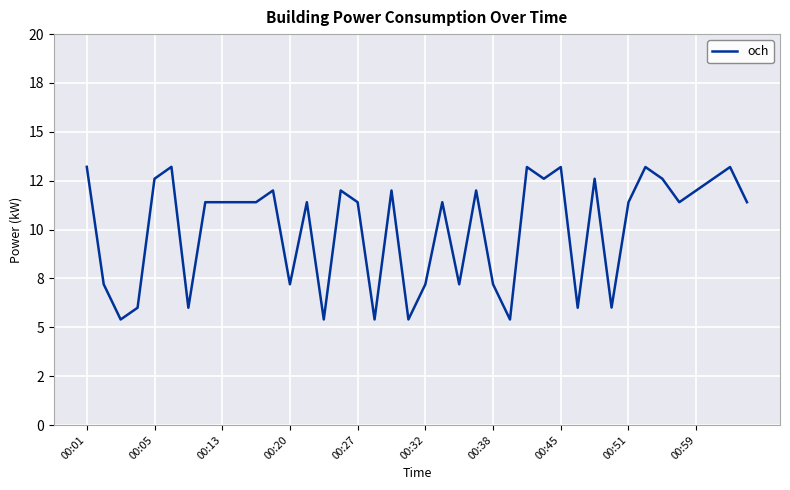

Reading left to right, extract all data points from this chart.

13.2	7.2	5.4	6.0	12.6	13.2	6.0	11.4	11.4	11.4	11.4	12.0	7.2	11.4	5.4	12.0	11.4	5.4	12.0	5.4	7.2	11.4	7.2	12.0	7.2	5.4	13.2	12.6	13.2	6.0	12.6	6.0	11.4	13.2	12.6	11.4	12.0	12.6	13.2	11.4